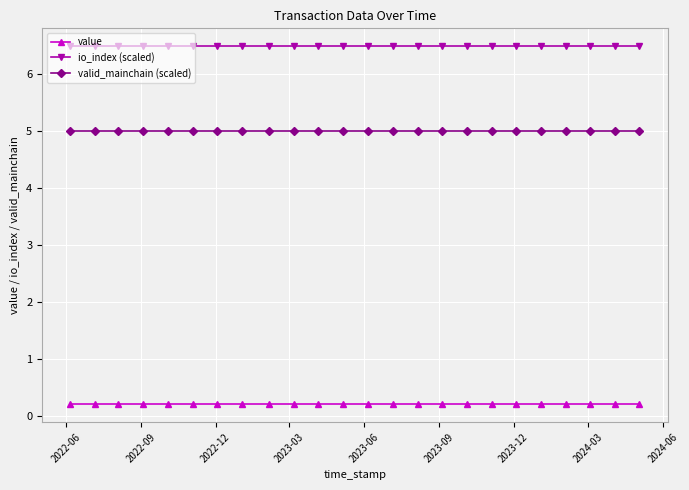

What is the average value of the value series?

0.2